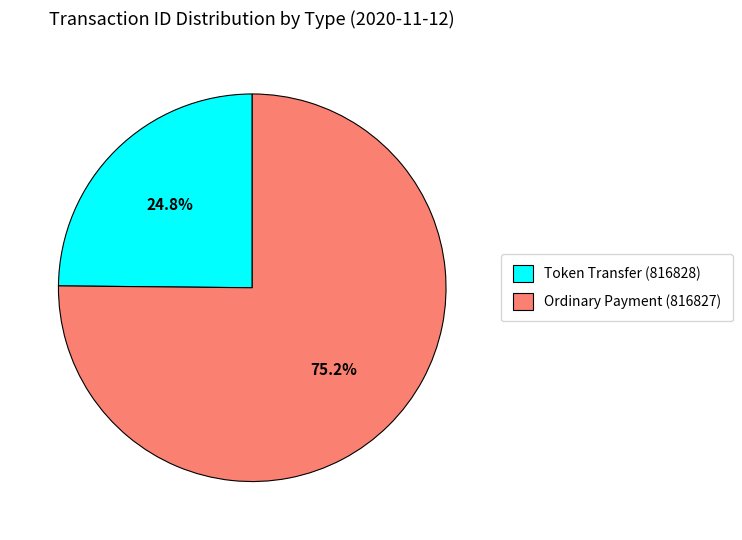

What portion of the pie excludes Ordinary Payment (816827)?

24.8%